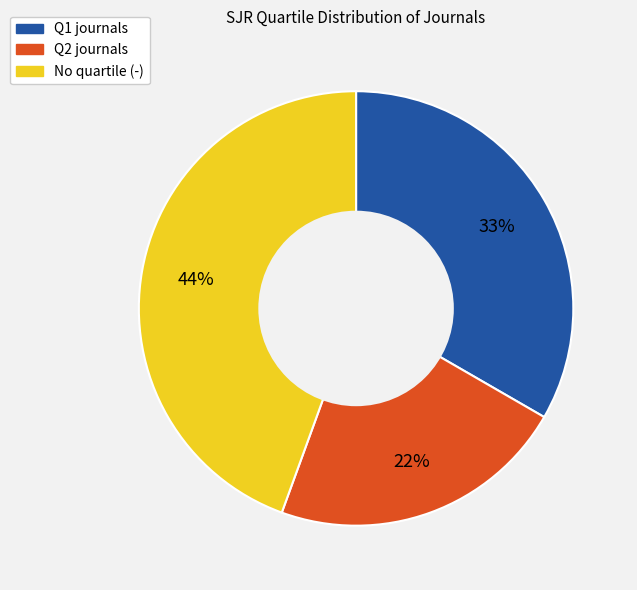

To the nearest percent, what is the average slice percentage?

33%